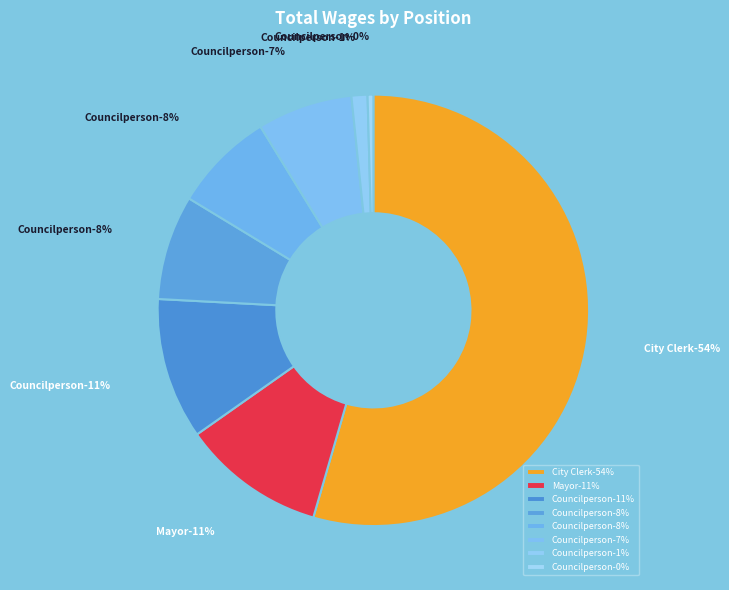

Which has a higher value, Councilperson (635) or Councilperson (11091)?

Councilperson (11091)